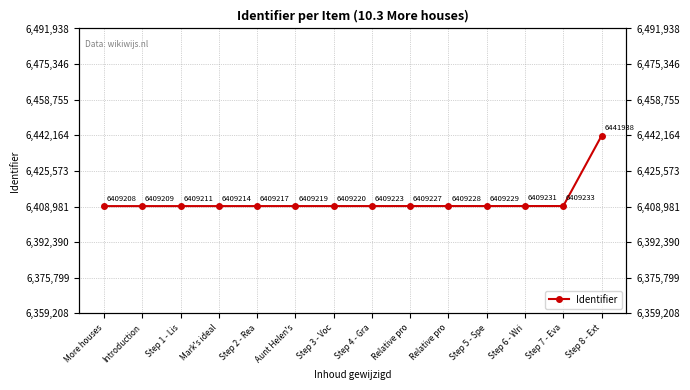

What is the difference between the second highest and minimum values?

25